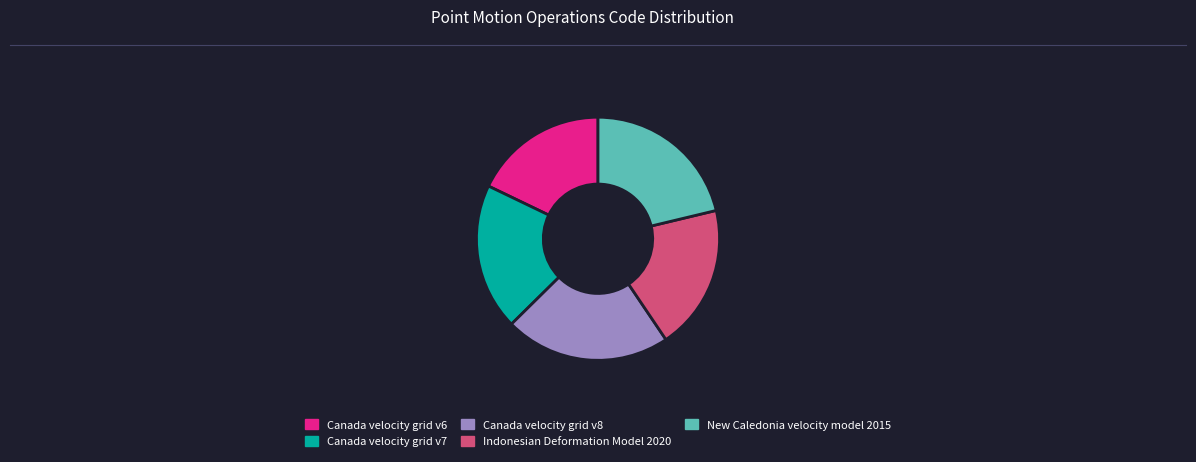

What is the ratio of the value at New Caledonia velocity model 2015 to the value at Indonesian Deformation Model 2020?

1.1